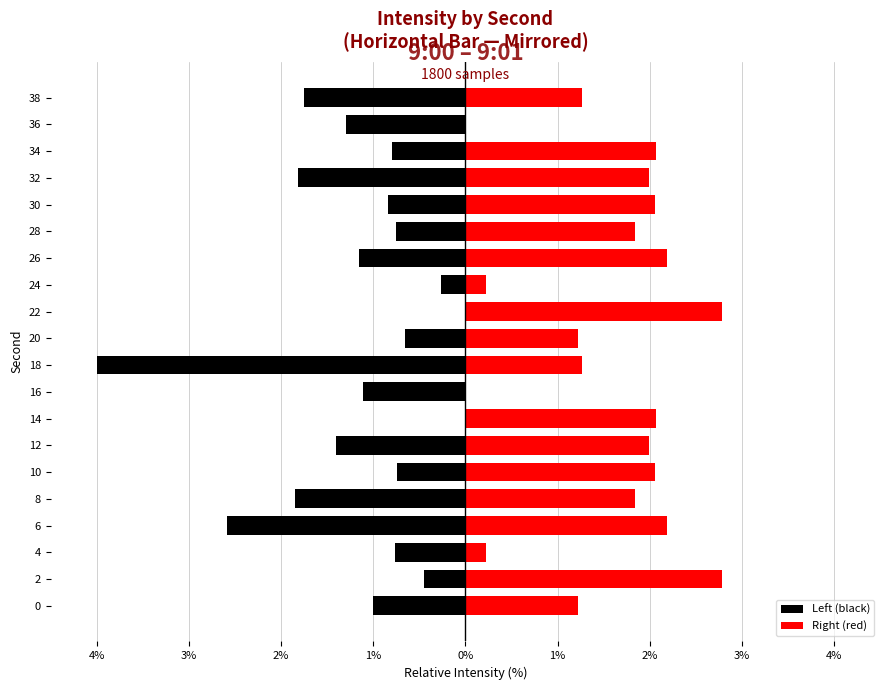

Rank the series by their average value, from highest to lowest.

Right (red), Left (black)